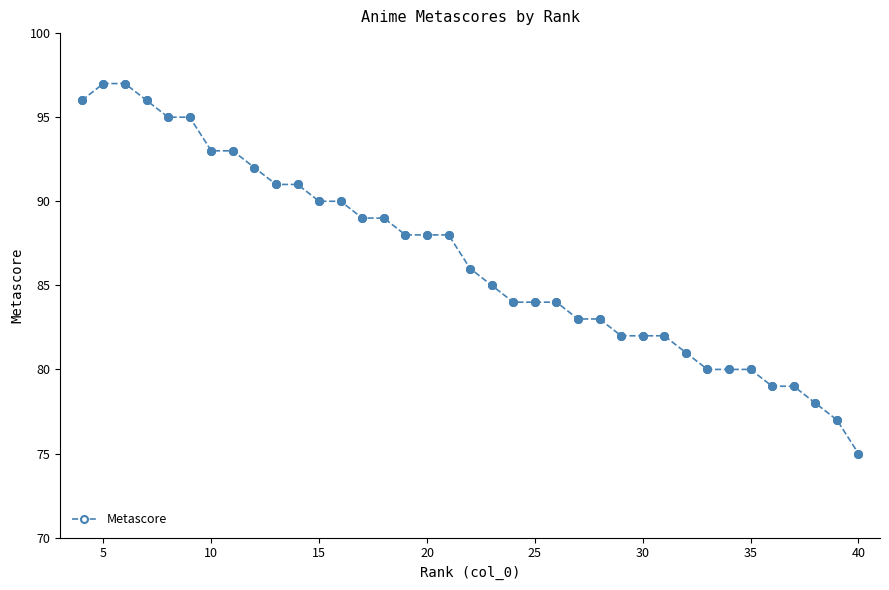

What is the value of the 1st point from the left?

96